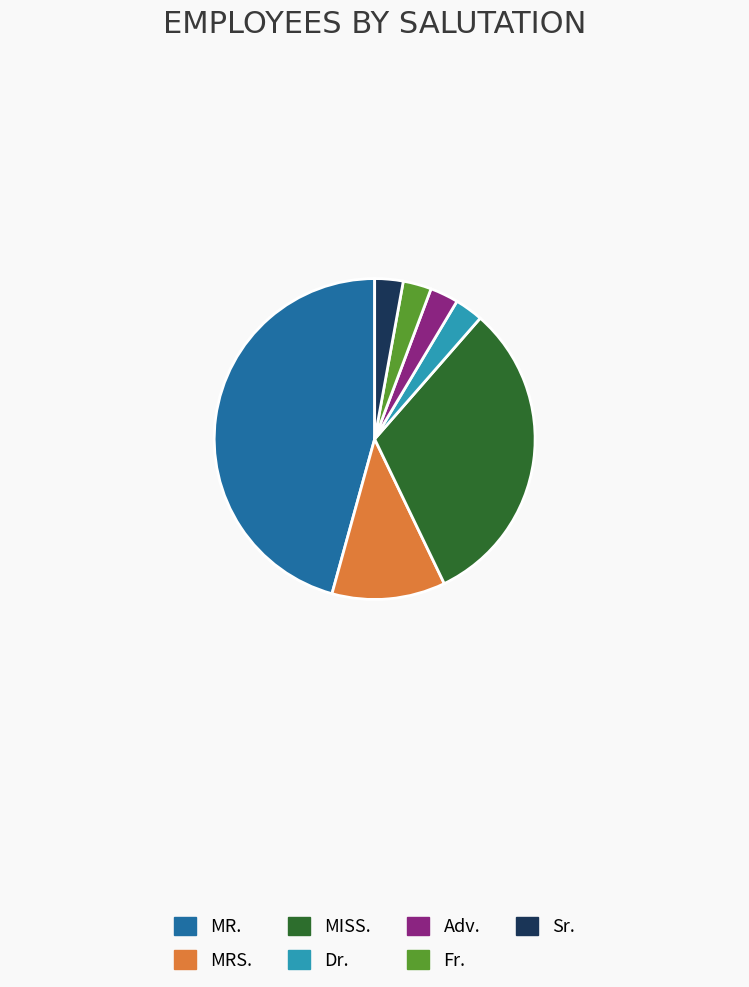

Between Sr. and MISS., which is larger?

MISS.